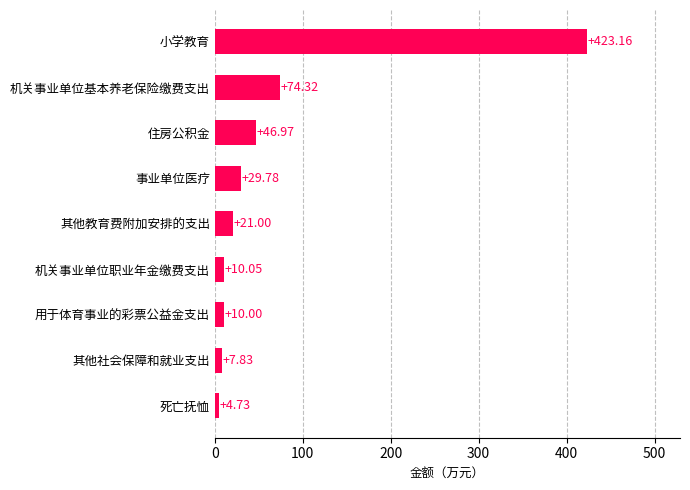

At which label is the value closest to 213?

机关事业单位基本养老保险缴费支出